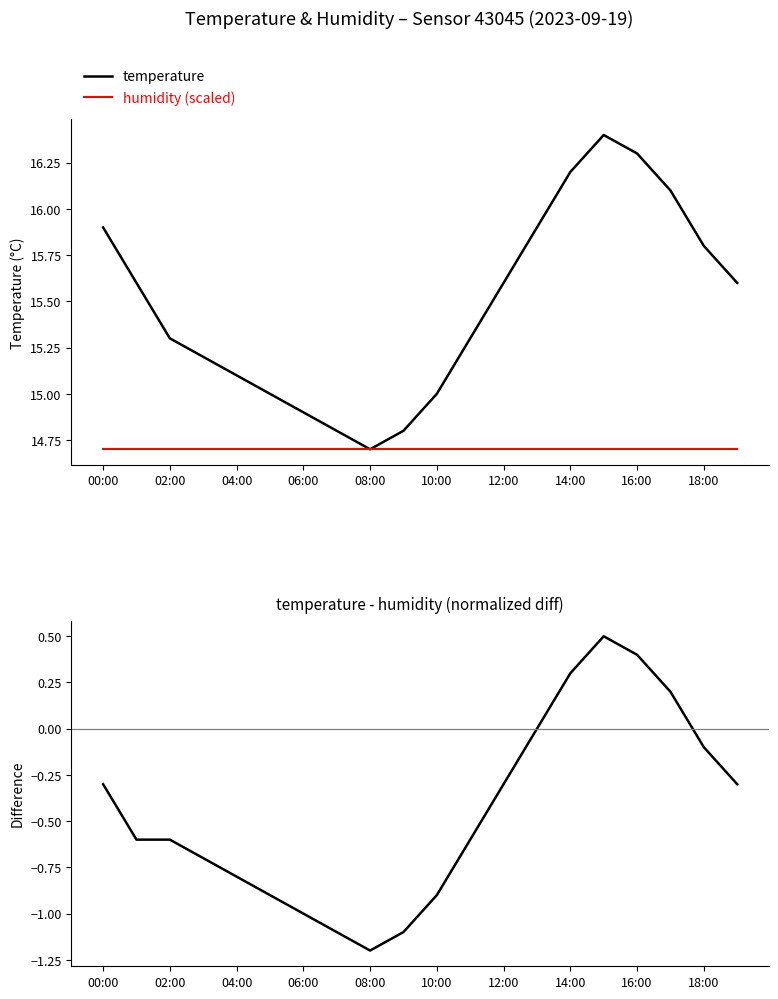

True or false: temperature has a value of 14.7 at 08:00.

True